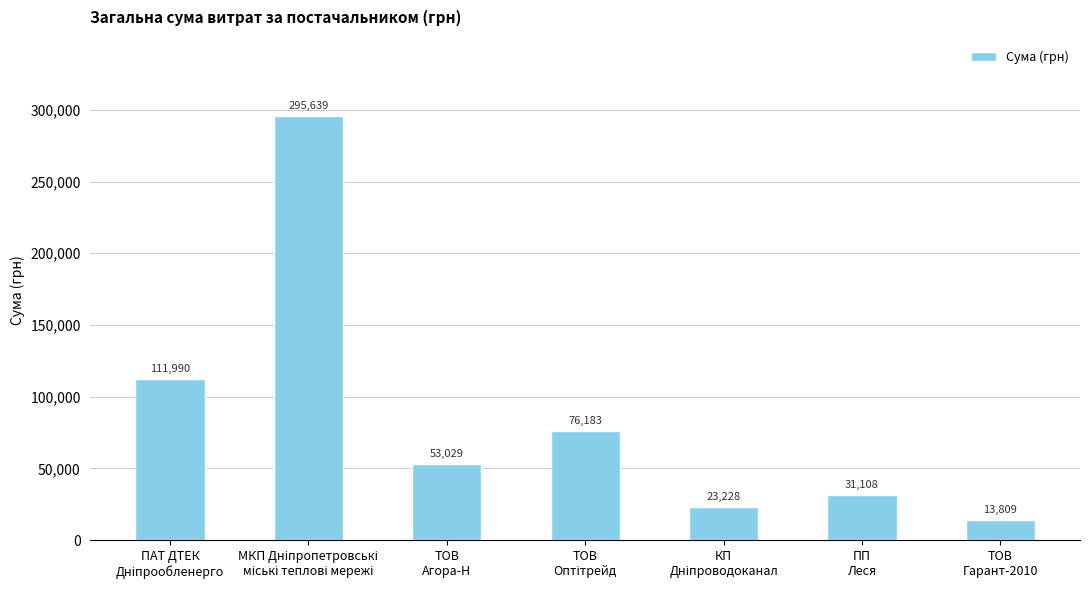

What is the greatest value displayed?

295638.6